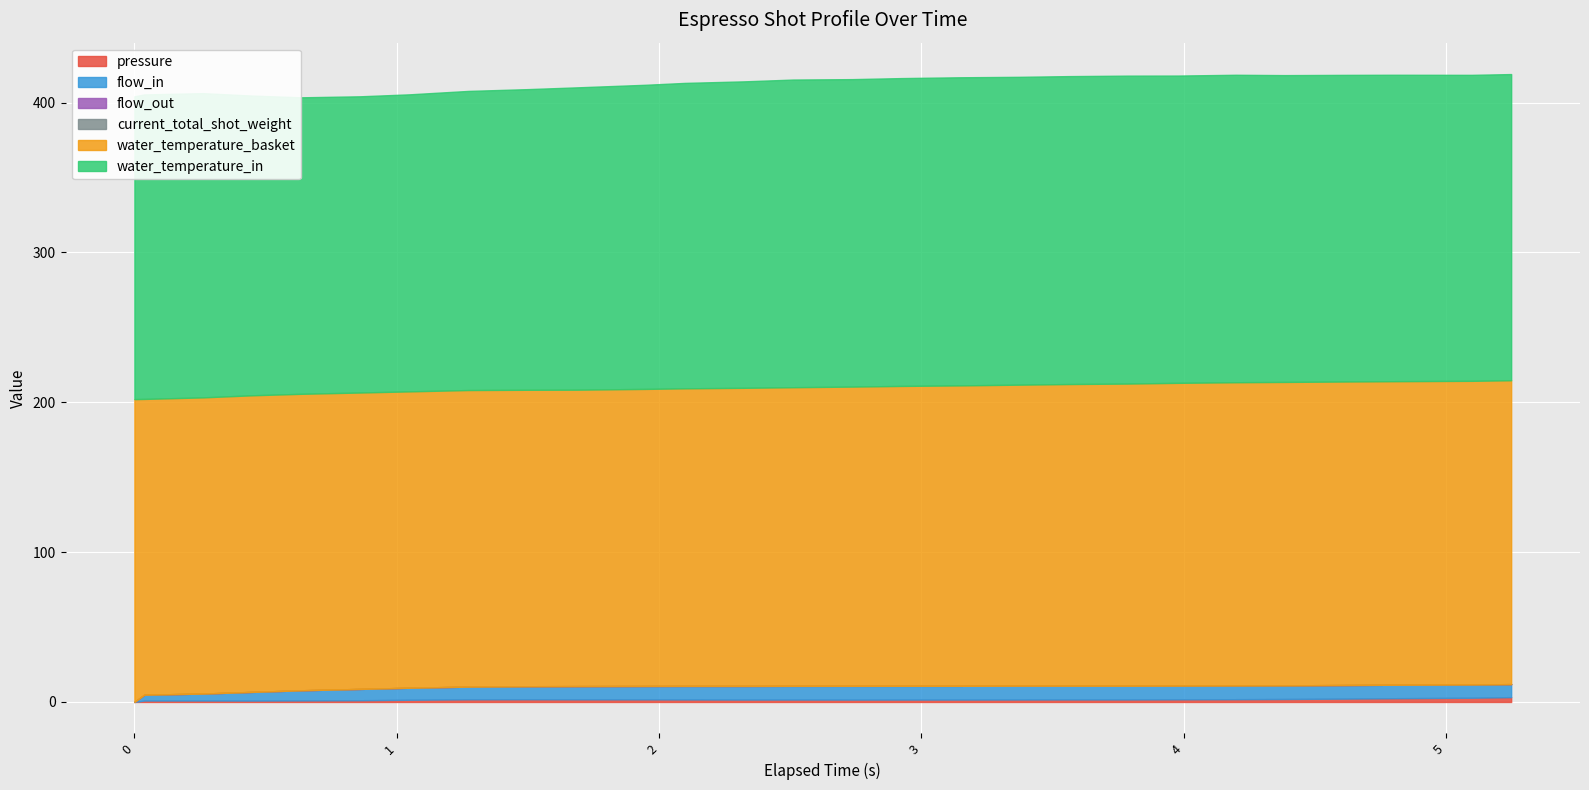

Is the value of water_temperature_in at 2.098 greater than the value of flow_out at 2.512?

Yes